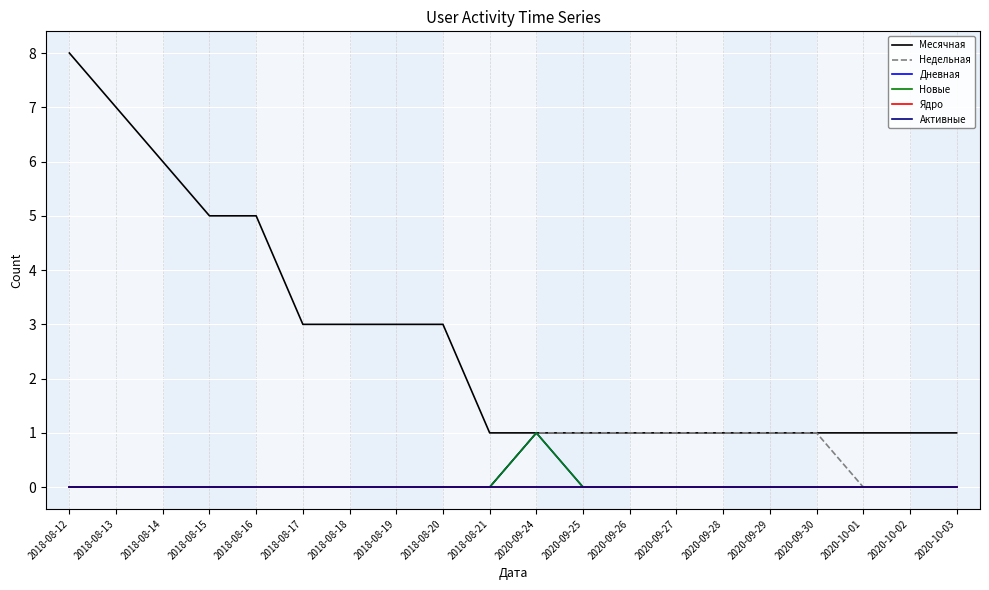

Does the chart have visible grid lines?

Yes